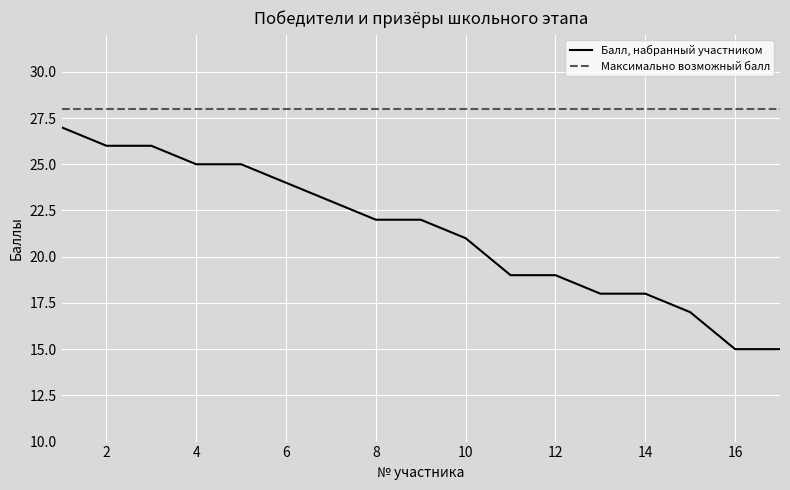

What is the maximum value for Балл, набранный участником?

27